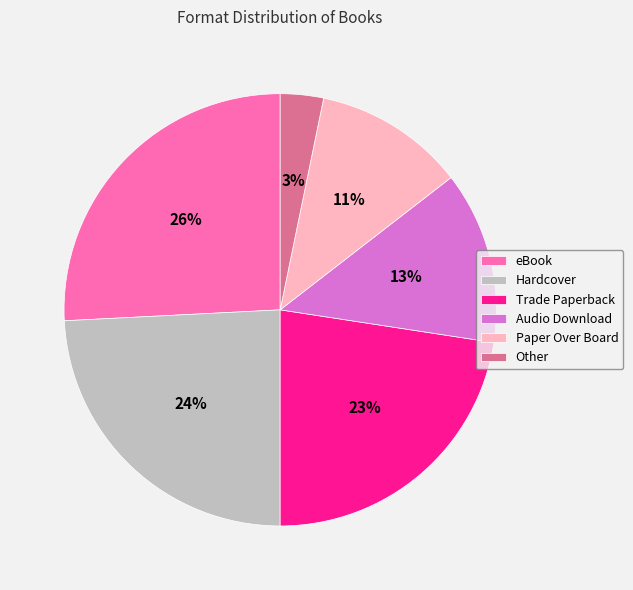

To the nearest percent, what portion does Trade Paperback represent?

23%